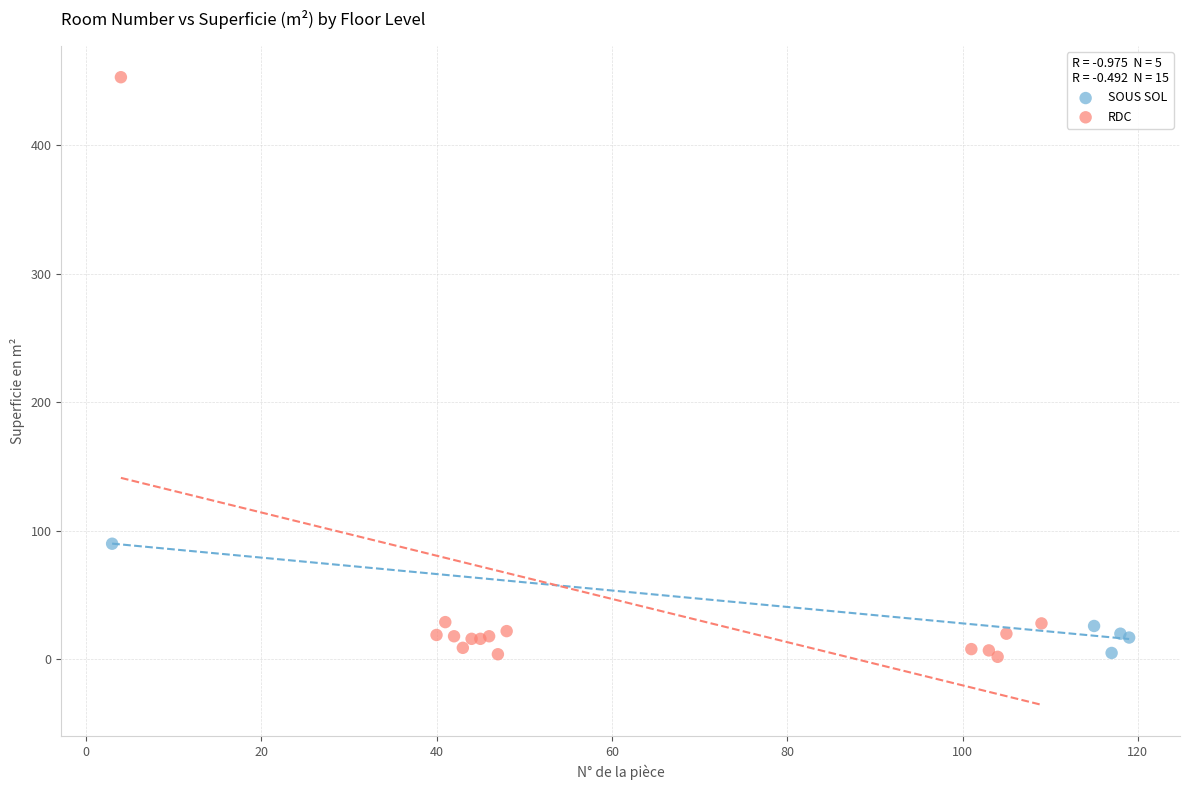

Which series has the widest spread of Y values?

RDC